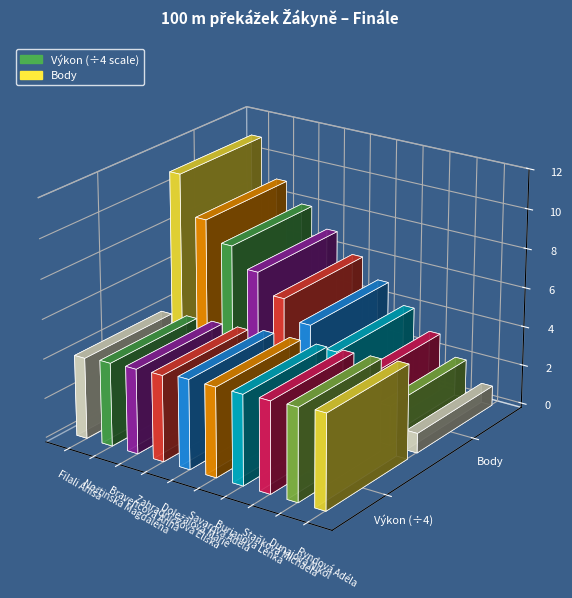

Which has a higher value, Doležalová Marie or Savarová Adéla?

Savarová Adéla